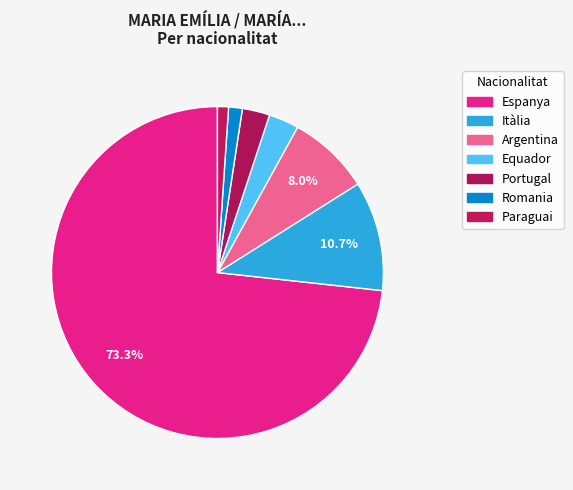

How many segments does this pie chart have?

7